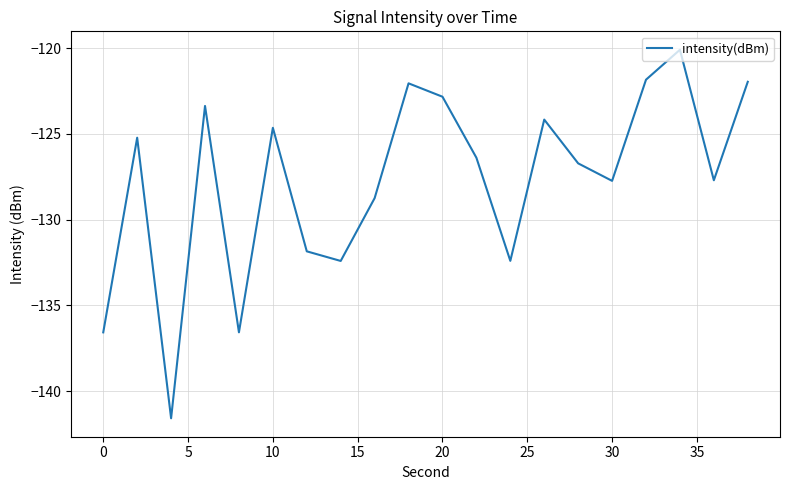

What is the maximum value shown in the chart?

-120.1